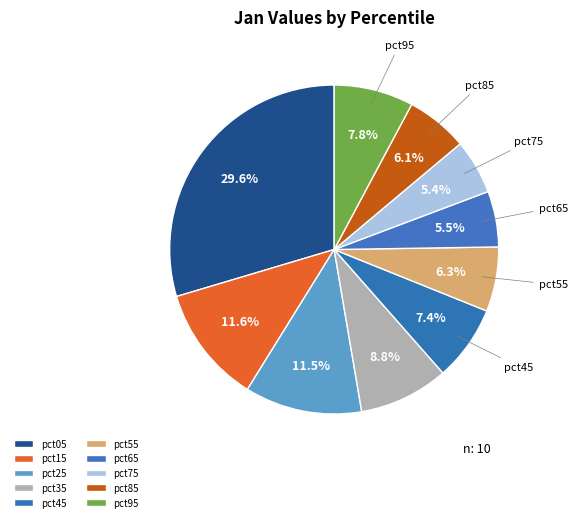

Is there any slice that represents more than half of the pie?

No